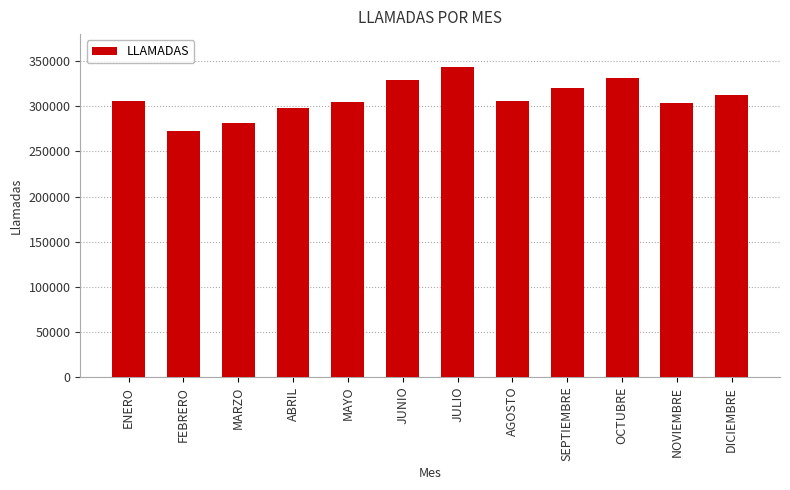

What is the change in value from FEBRERO to JULIO?

+71123